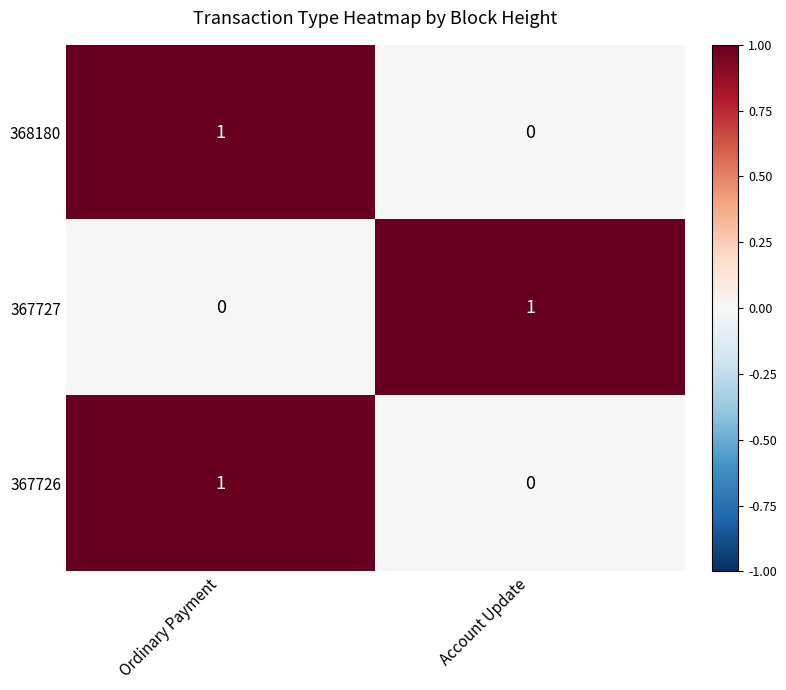

What is the total value across all series at Ordinary Payment?

2